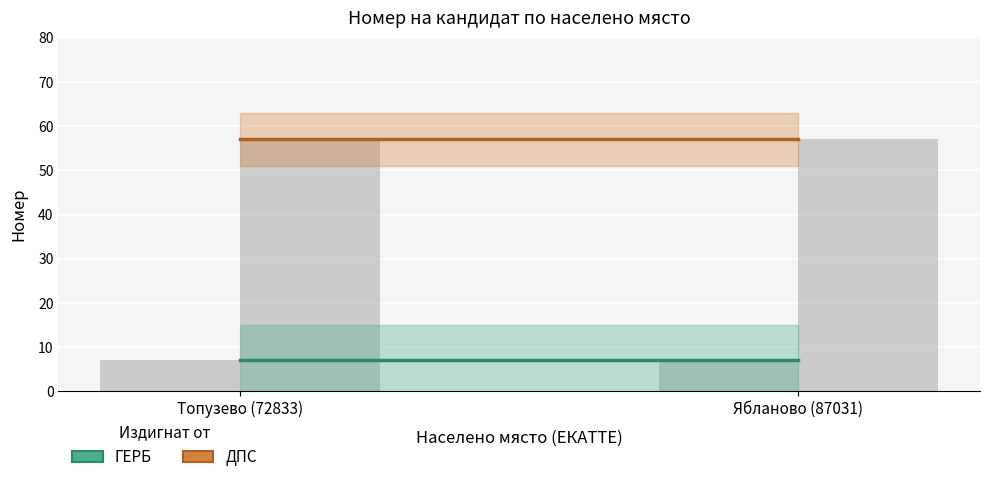

Reading left to right, extract all data points from this chart.

ГЕРБ: 7	7
ДПС: 57	57